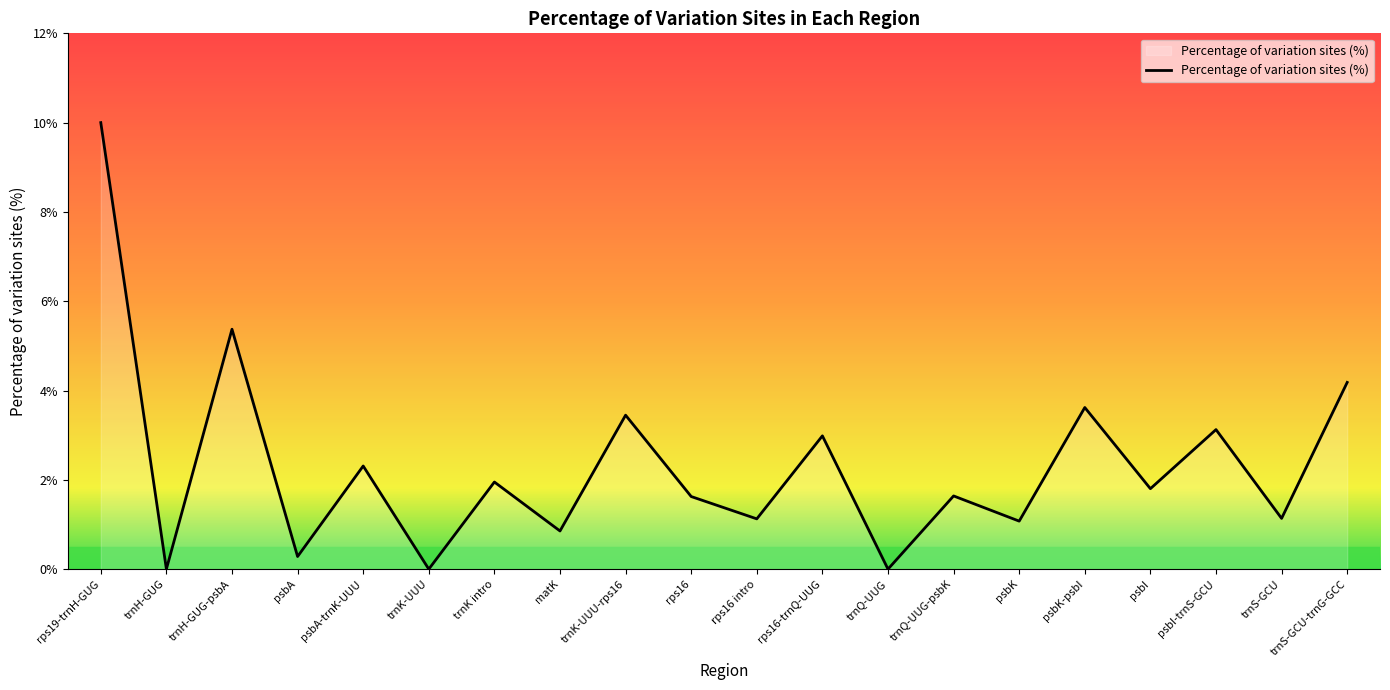

Is it true that the value at trnQ-UUG-psbK is 1.6?

True